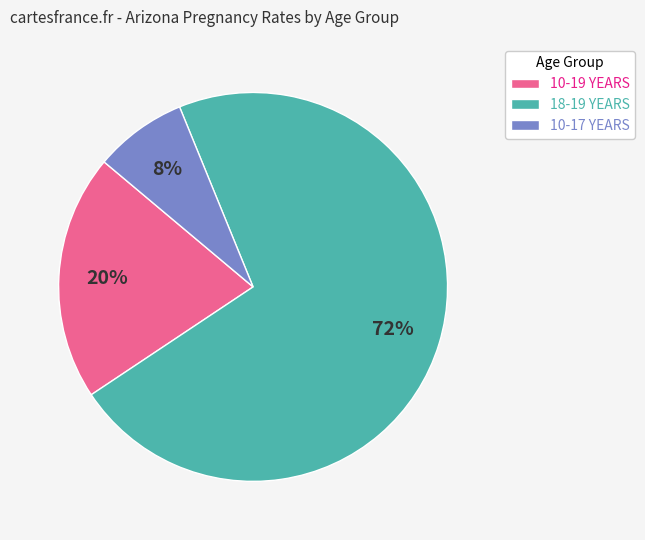

Count the number of slices in the pie.

3